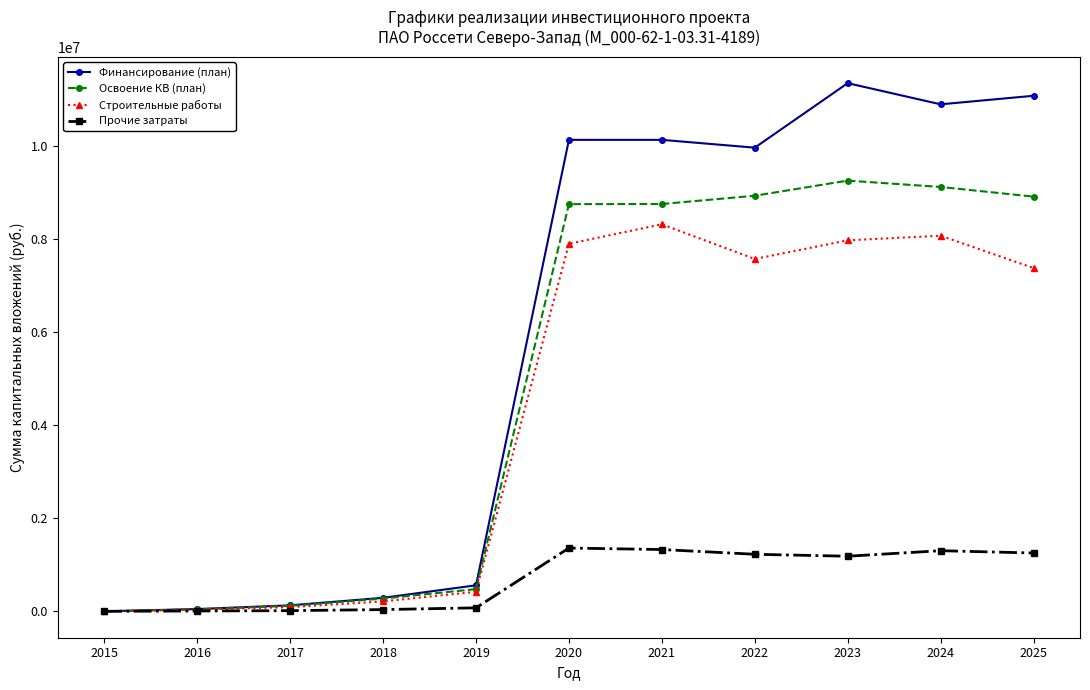

The value of Освоение КВ (план) at 2021 is 8751257.1. True or false?

True